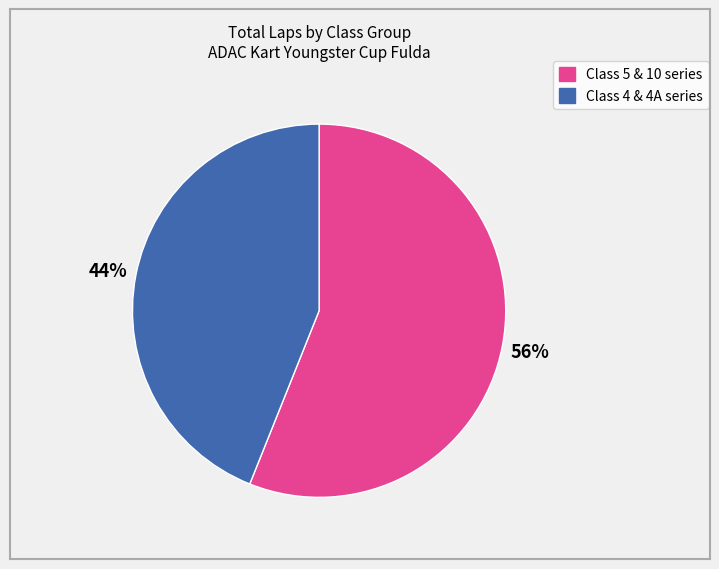

To the nearest percent, what is the difference between the largest and smallest slice percentages?

12%